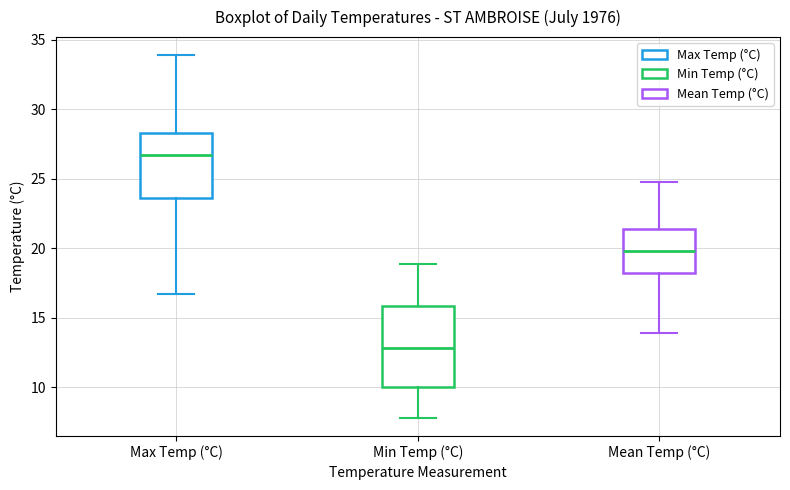

Which box's median line is the highest?

Max Temp (°C)